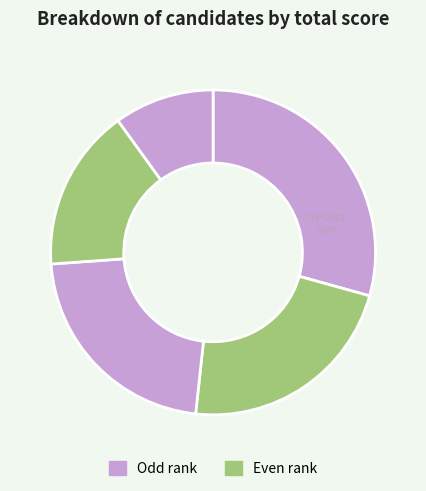

To the nearest percent, what is the average slice percentage?

20%